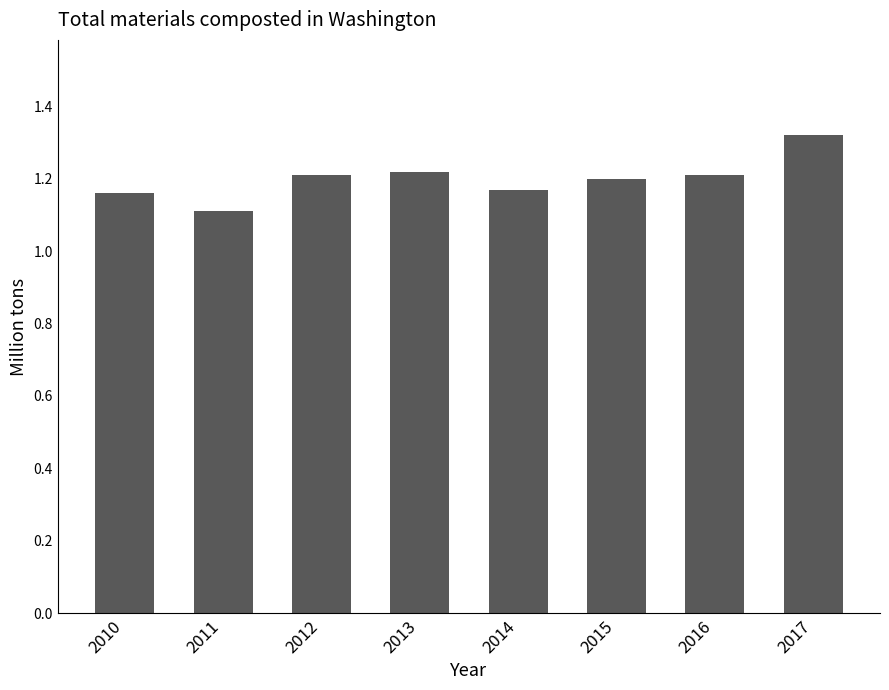

True or false: the data shows 0.5 at 2014.

False